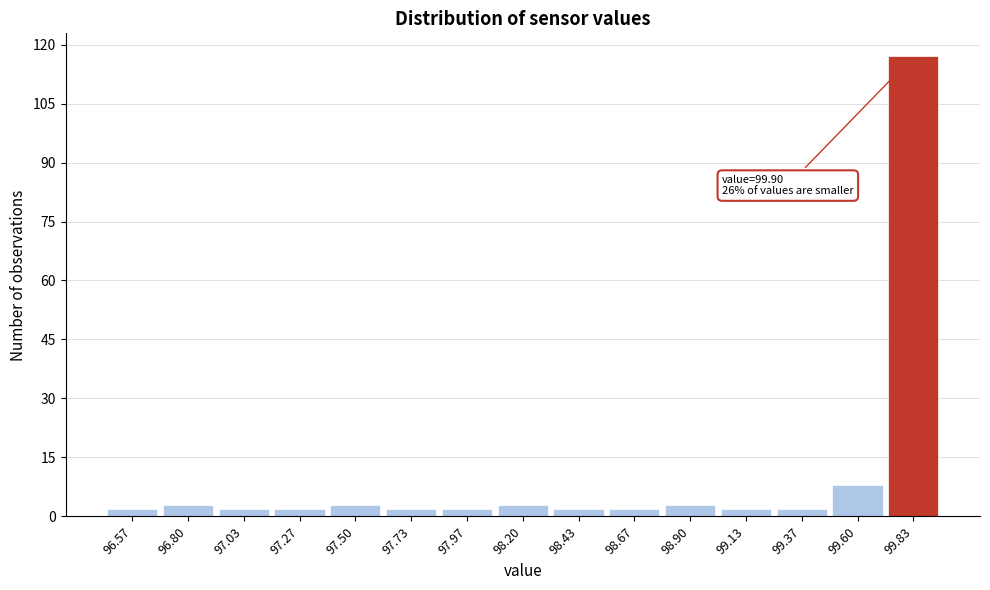

Which range on the x-axis has the tallest bar?

99.70 to 99.95